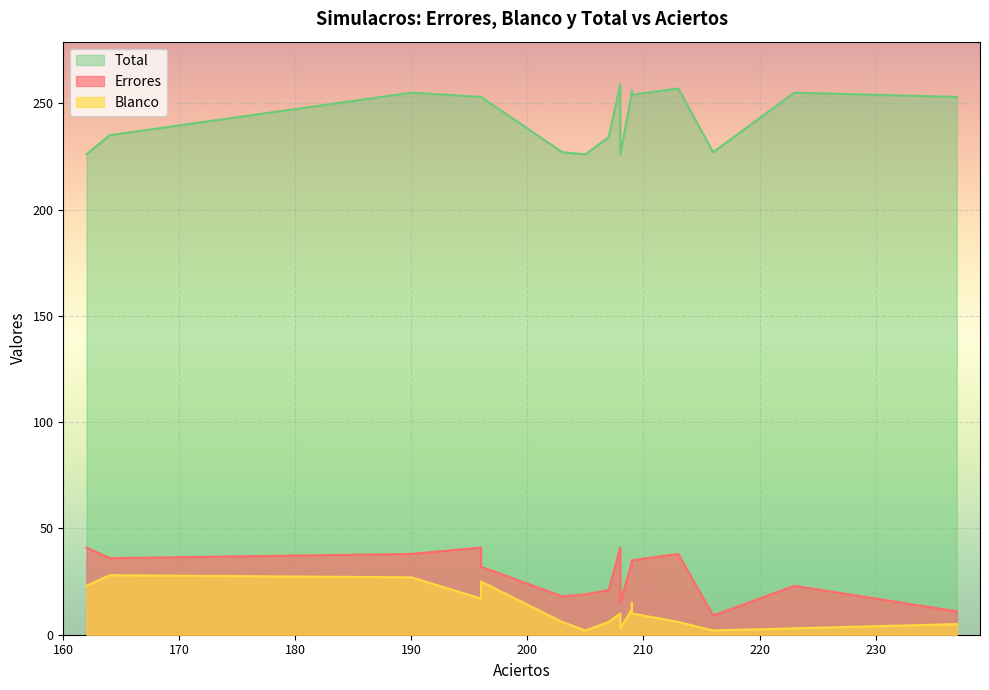

True or false: Errores and Blanco intersect in this chart.

False